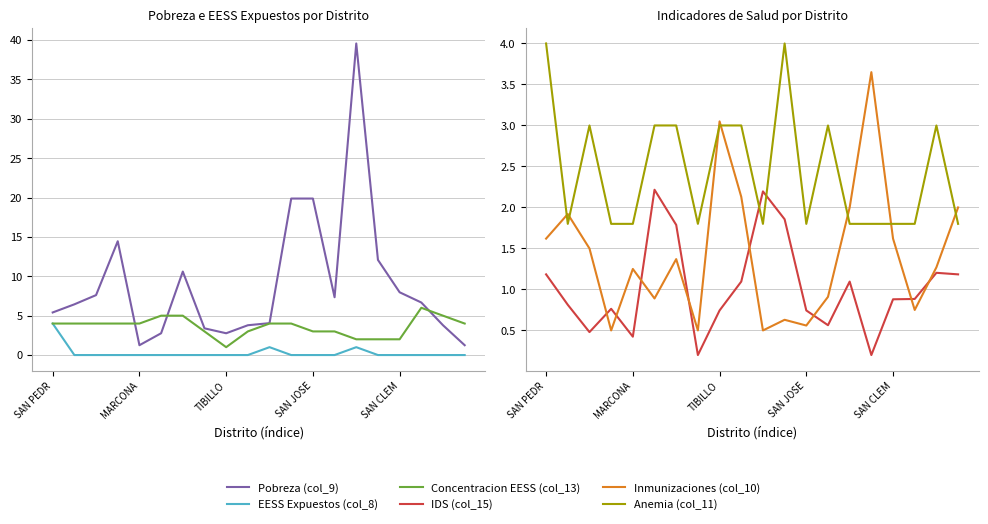

Rank the categories by EESS Expuestos (col_8) value from lowest to highest.

MARCONA, TIBILLO, SAN JOSE, SAN CLEM, 5, 6, 7, 8, 9, 11, 12, 13, 15, 16, 17, 18, 19, 10, 14, SAN PEDR